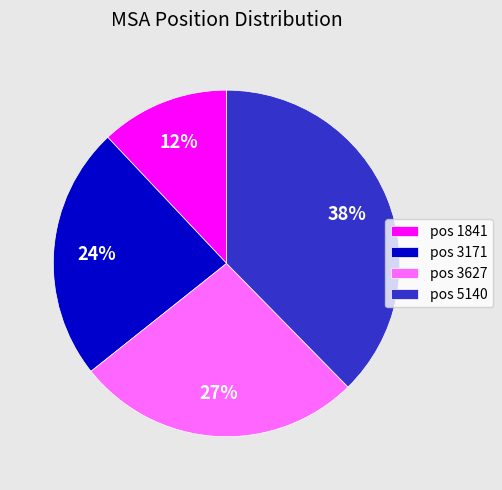

What percentage is the pos 5140 slice, to the nearest percent?

38%